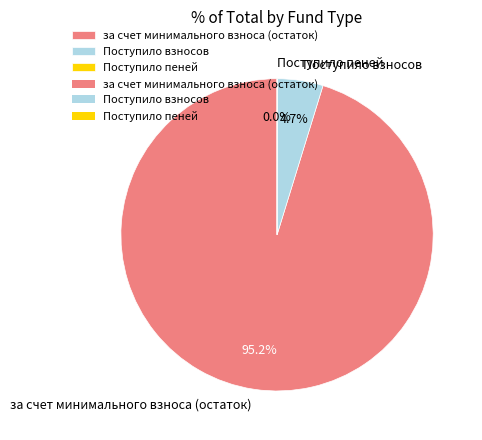

What is the largest slice in the pie chart?

за счет минимального взноса (остаток)